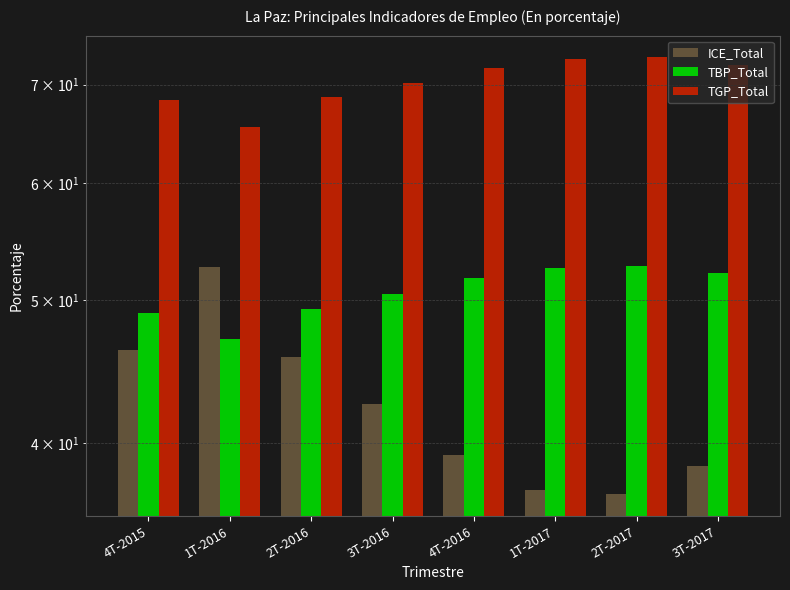

At which category does the chart reach its peak across all series?

2T-2017